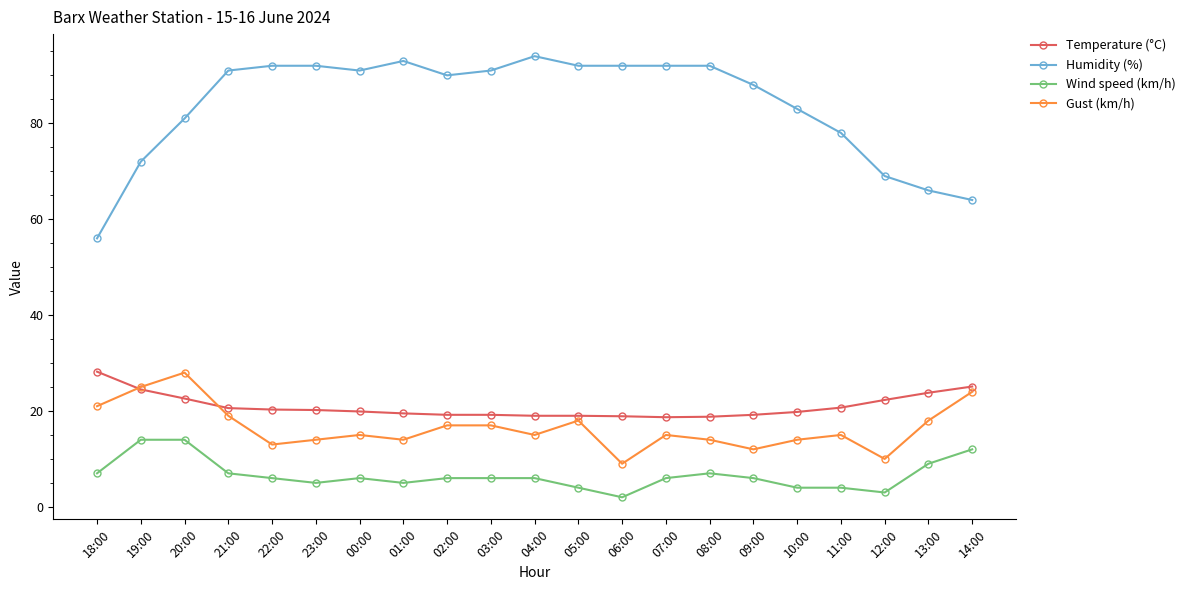

Which series has the widest spread of values?

Humidity (%)